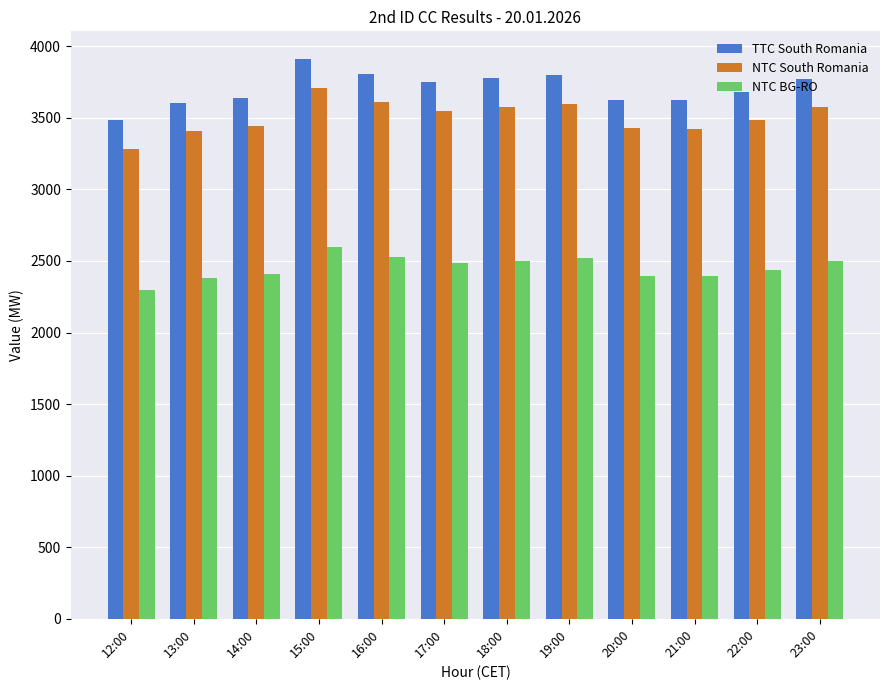

Is the value of NTC BG-RO at 18:00 greater than the value of TTC South Romania at 17:00?

No